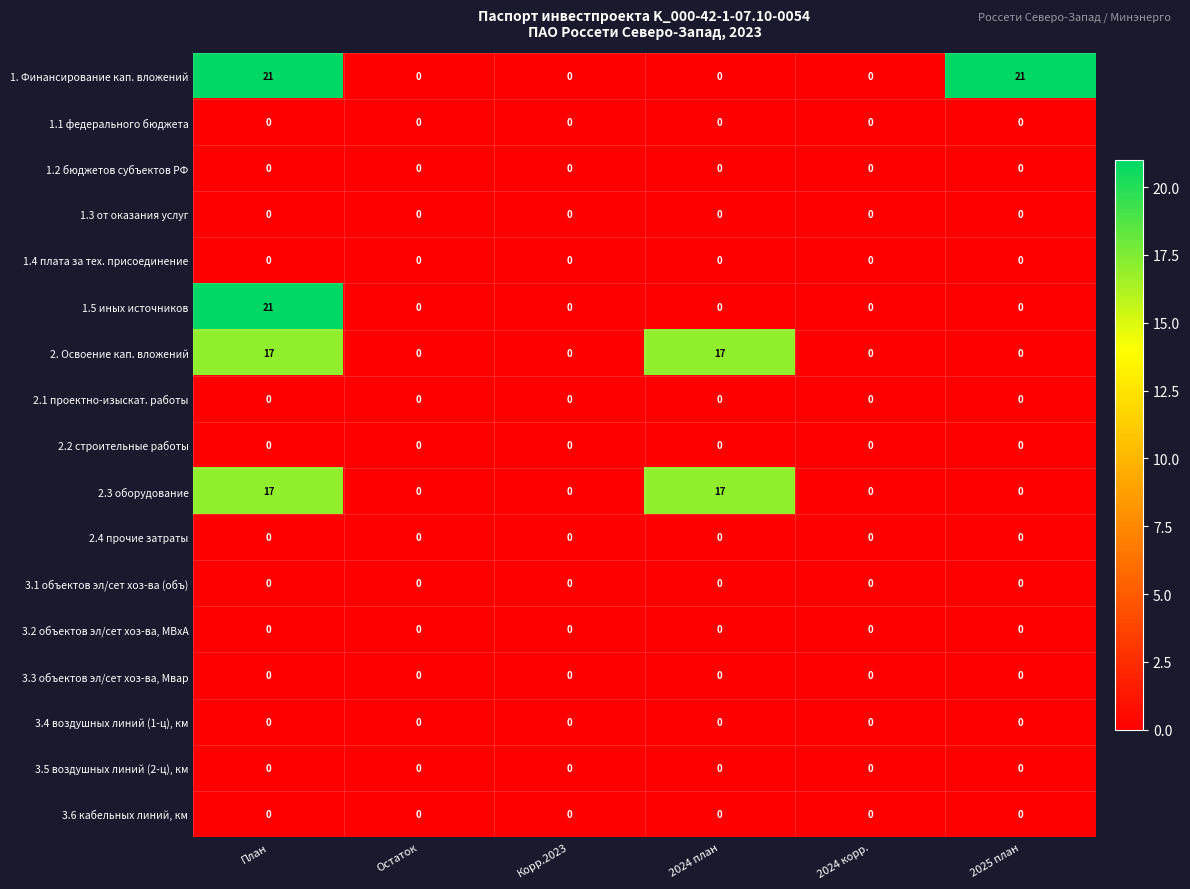

What is the highest value of the 1. Финансирование кап. вложений series?

21